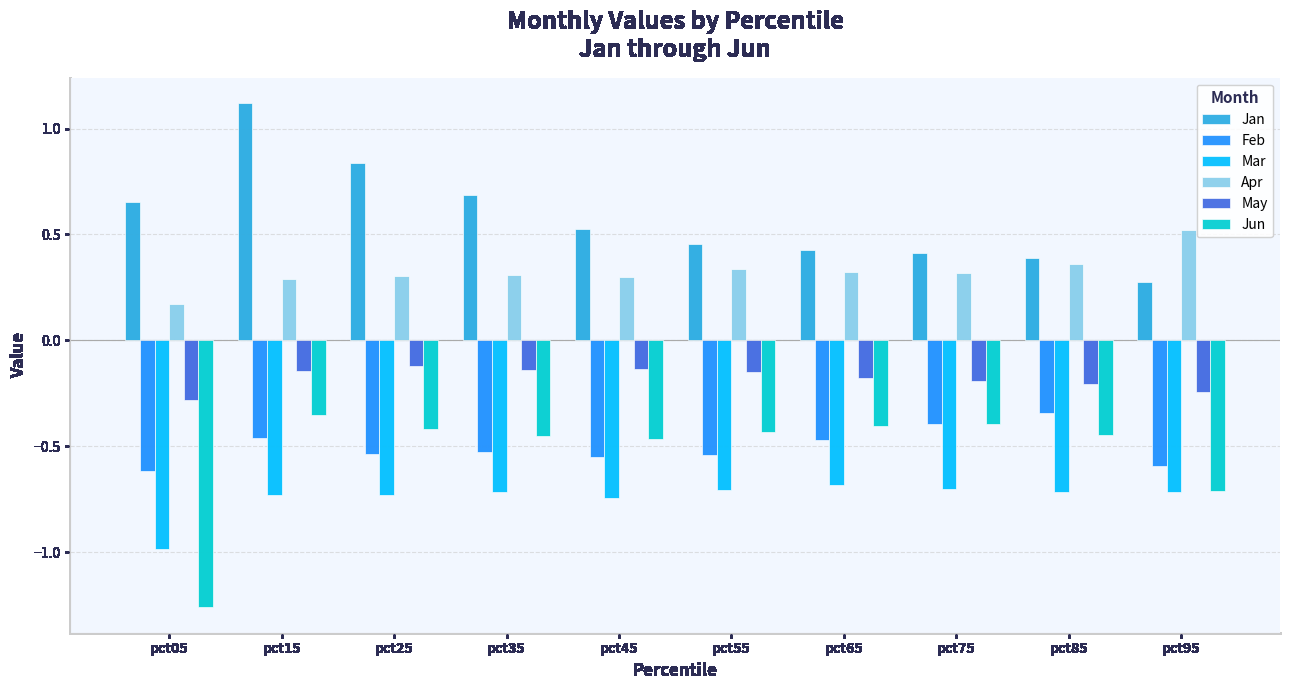

The Jan series shows 0.5 at pct55. True or false?

True